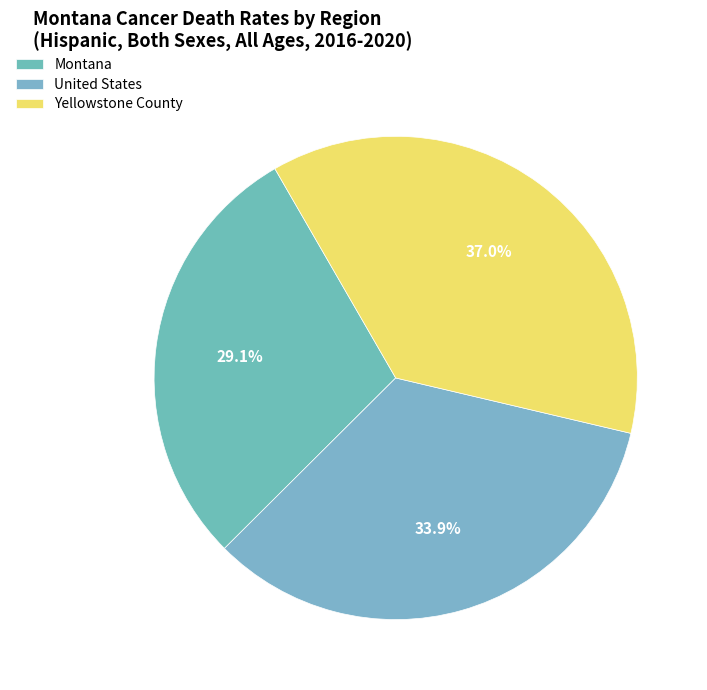

Which has a higher value, Yellowstone County or Montana?

Yellowstone County